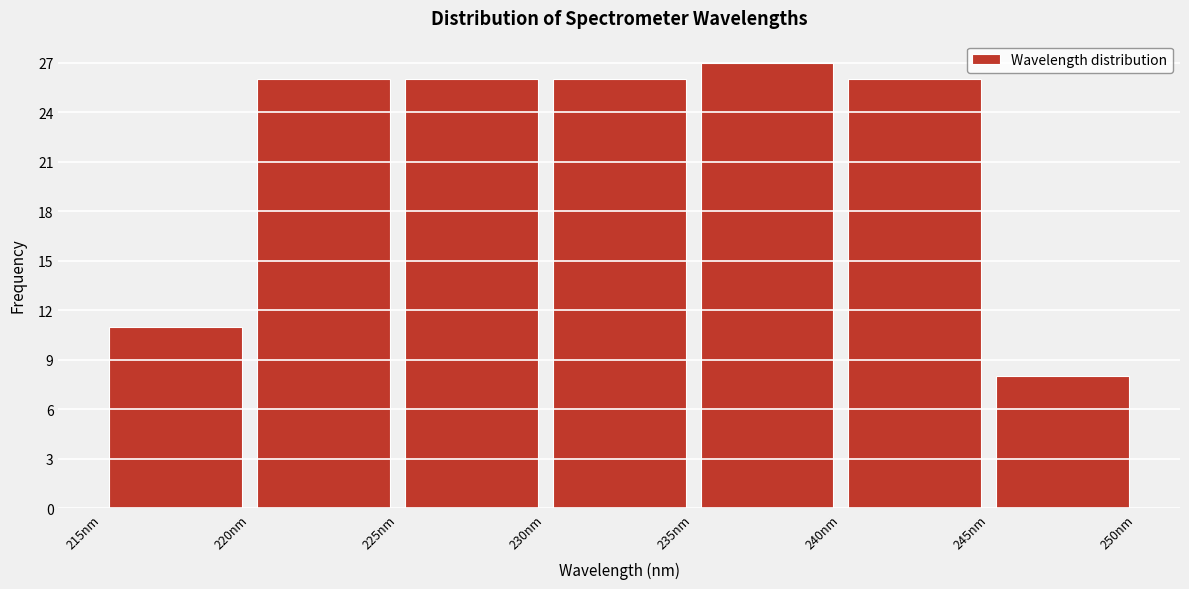

What is the height of the bar covering 240 to 245 on the x-axis? The values are not printed on the chart, so give them approximately, as read against the axis.

26